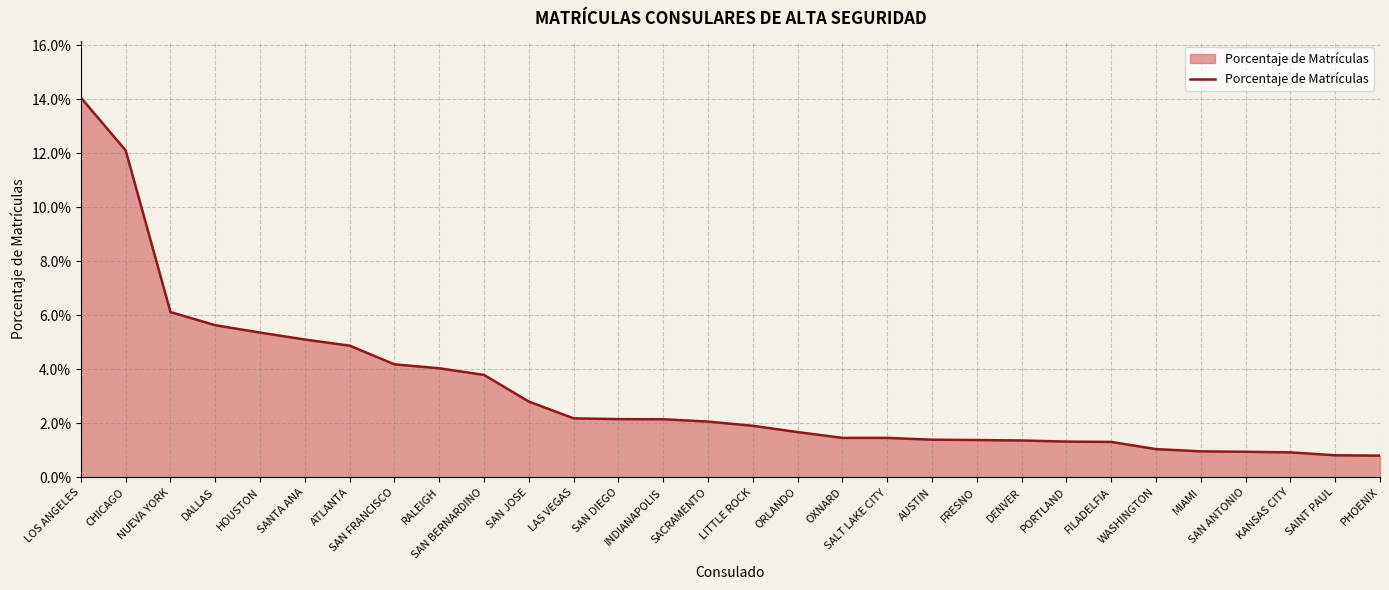

Does the chart display data point markers on the line(s)?

No